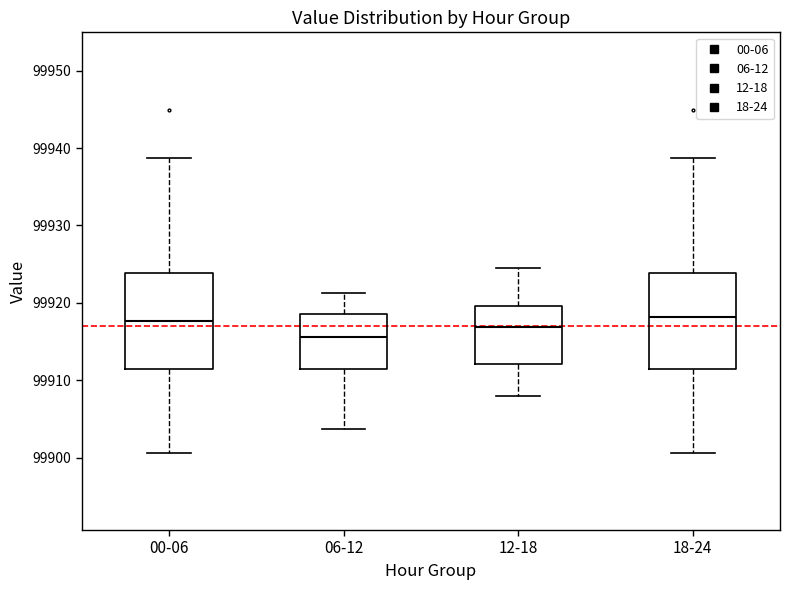

Reading left to right, transcribe this box plot: for each box, give where its median line is, the range the box spans, and where its two whiskers end, as read against the y-axis. The values are not printed on the chart, so give them approximately, as read against the axis.

00-06: median 99918, box 99911 to 99924, whiskers 99901 to 99939
06-12: median 99916, box 99911 to 99919, whiskers 99904 to 99921
12-18: median 99917, box 99912 to 99920, whiskers 99908 to 99925
18-24: median 99918, box 99912 to 99924, whiskers 99901 to 99939